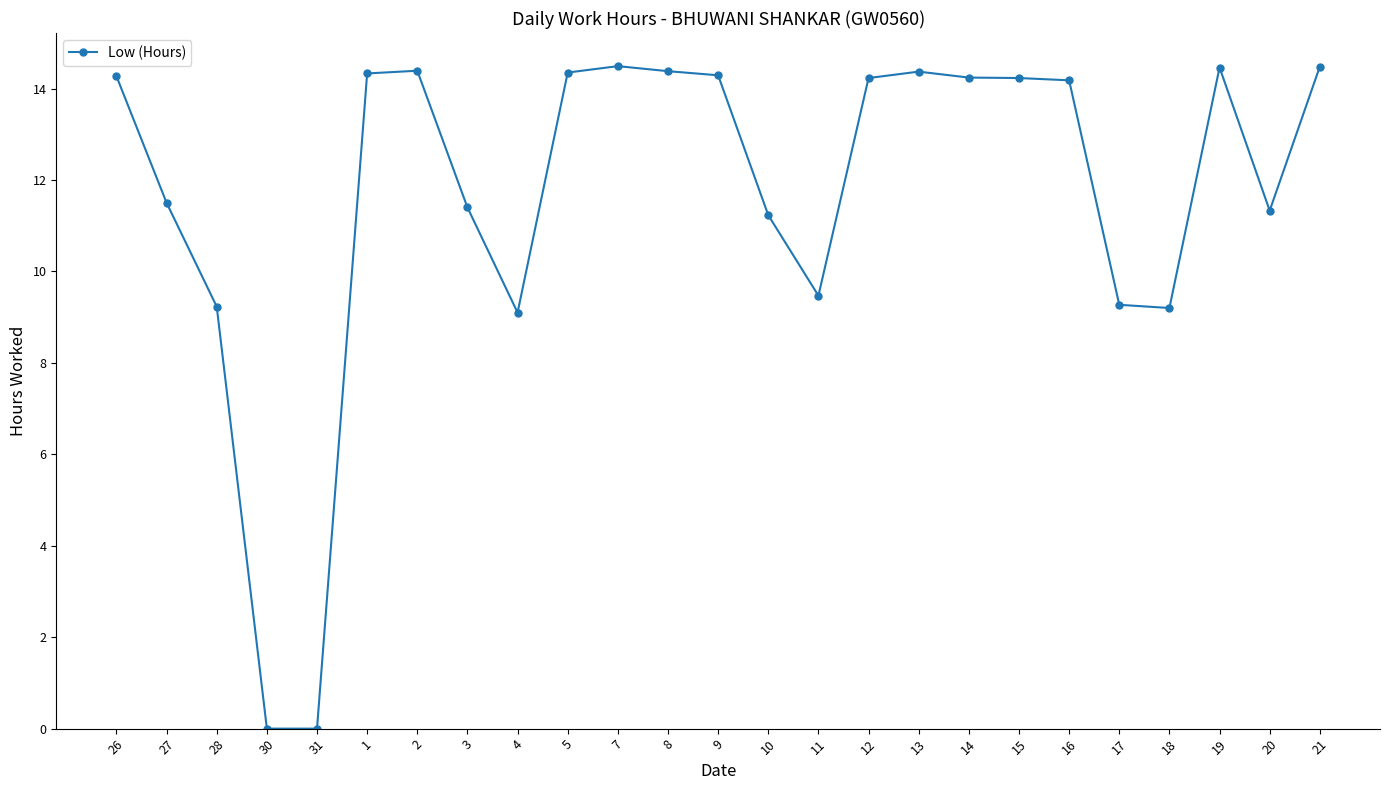

What is the greatest value displayed?

14.5